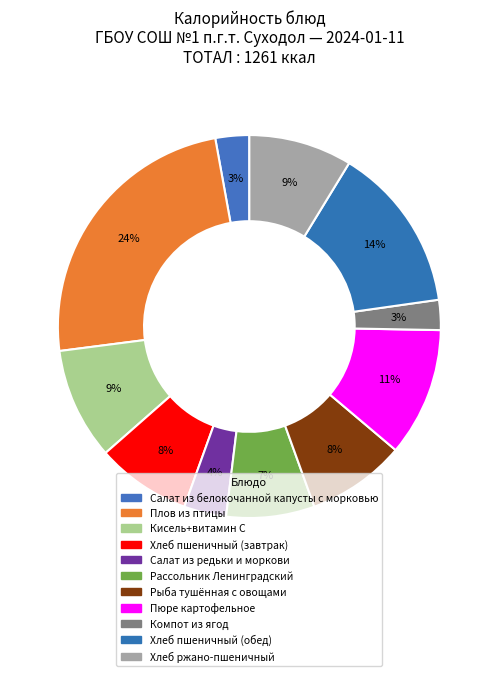

The Салат из редьки и моркови slice represents 4% of the pie. True or false?

True